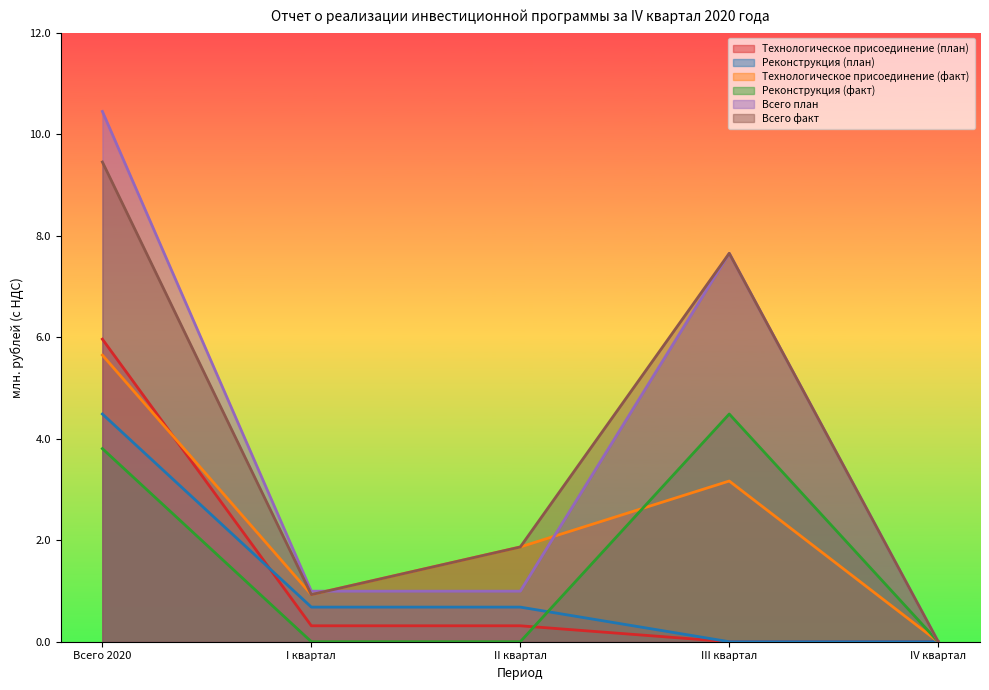

List the series in order of their peak value, highest first.

Всего план, Всего факт, Технологическое присоединение (план), Технологическое присоединение (факт), Реконструкция (план), Реконструкция (факт)